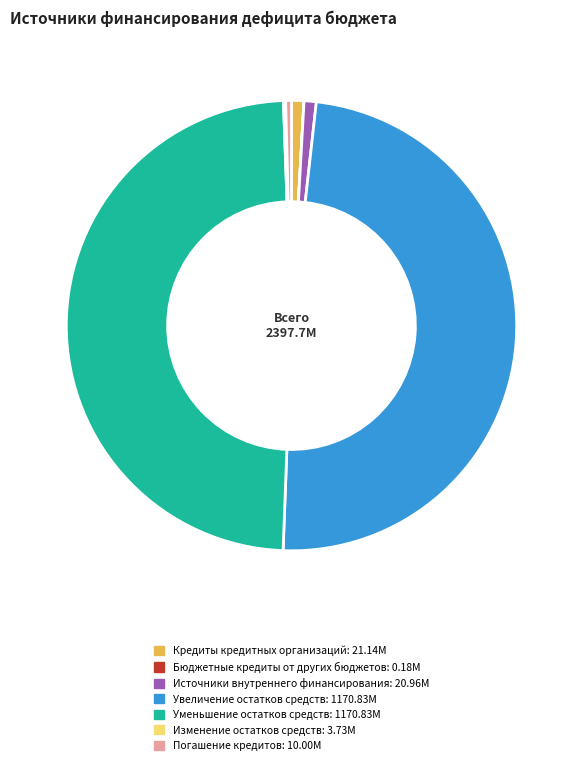

Is there a majority slice in this chart?

No